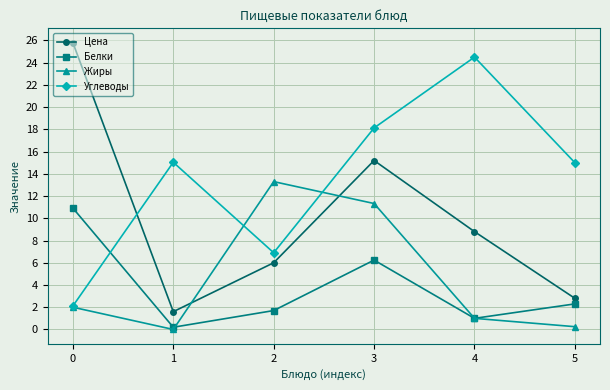

The Углеводы series shows 6.9 at 2. True or false?

True